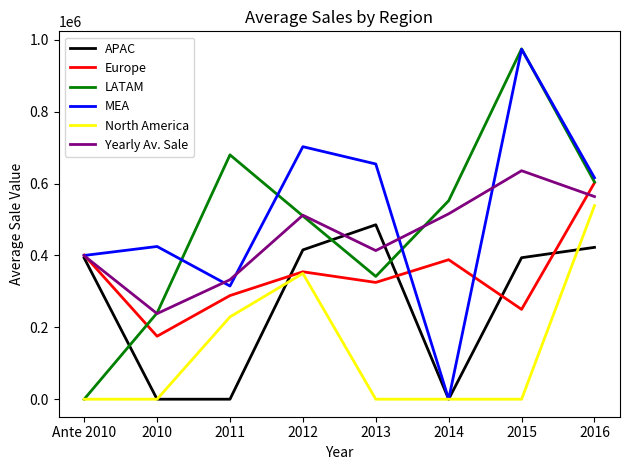

What is the greatest value displayed?

975000.0